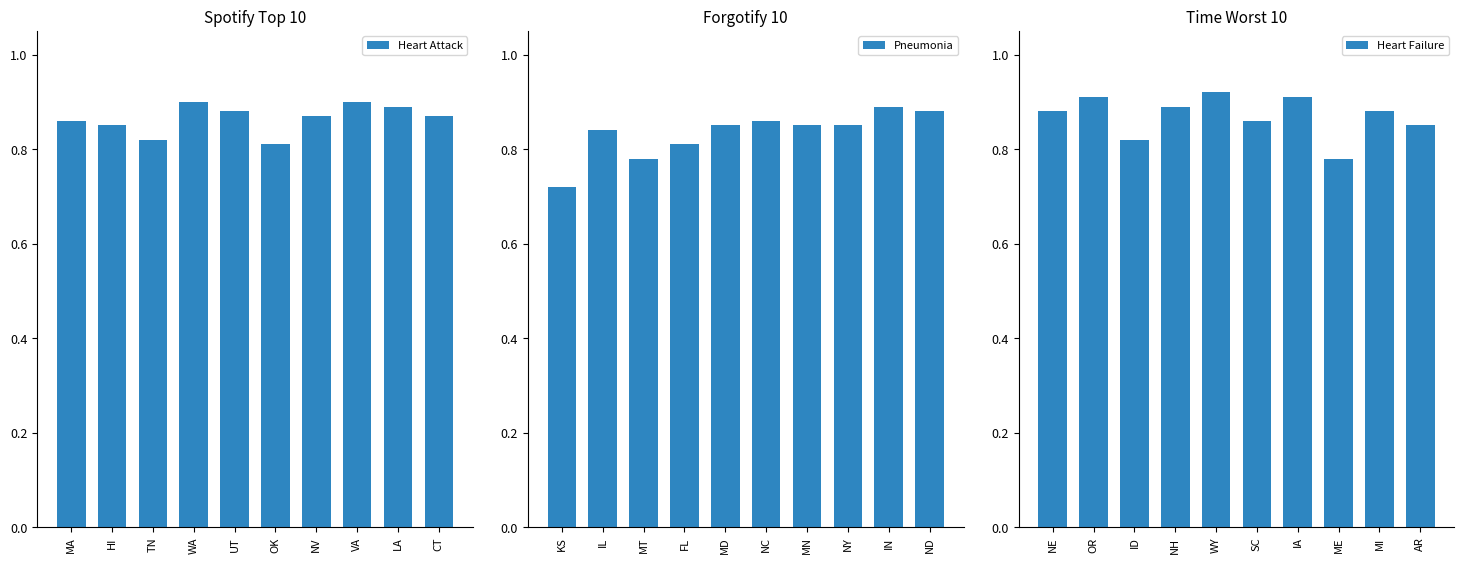

What is the greatest value displayed?

0.9